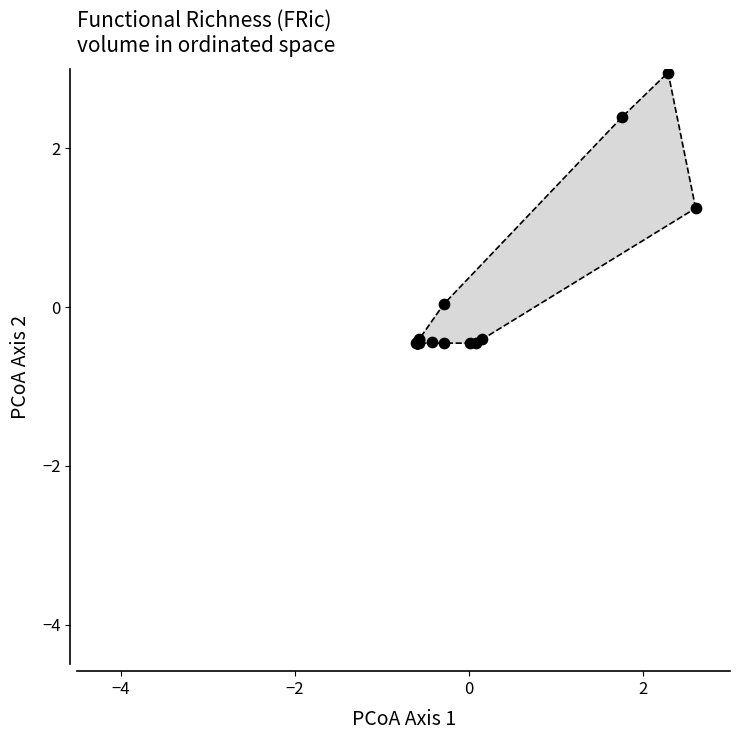

What Y value in the scatter plot is closest to 1?

1.2